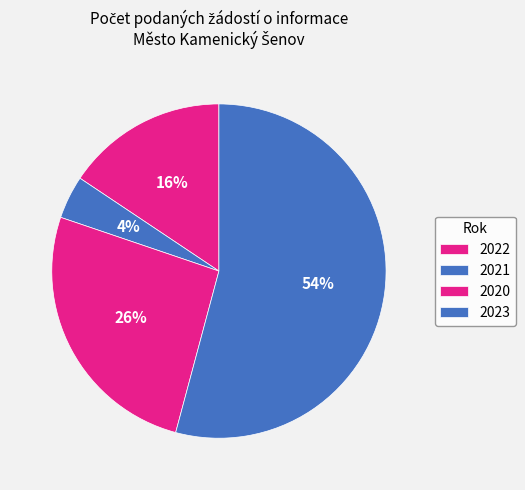

Which has a higher value, 2020 or 2023?

2023